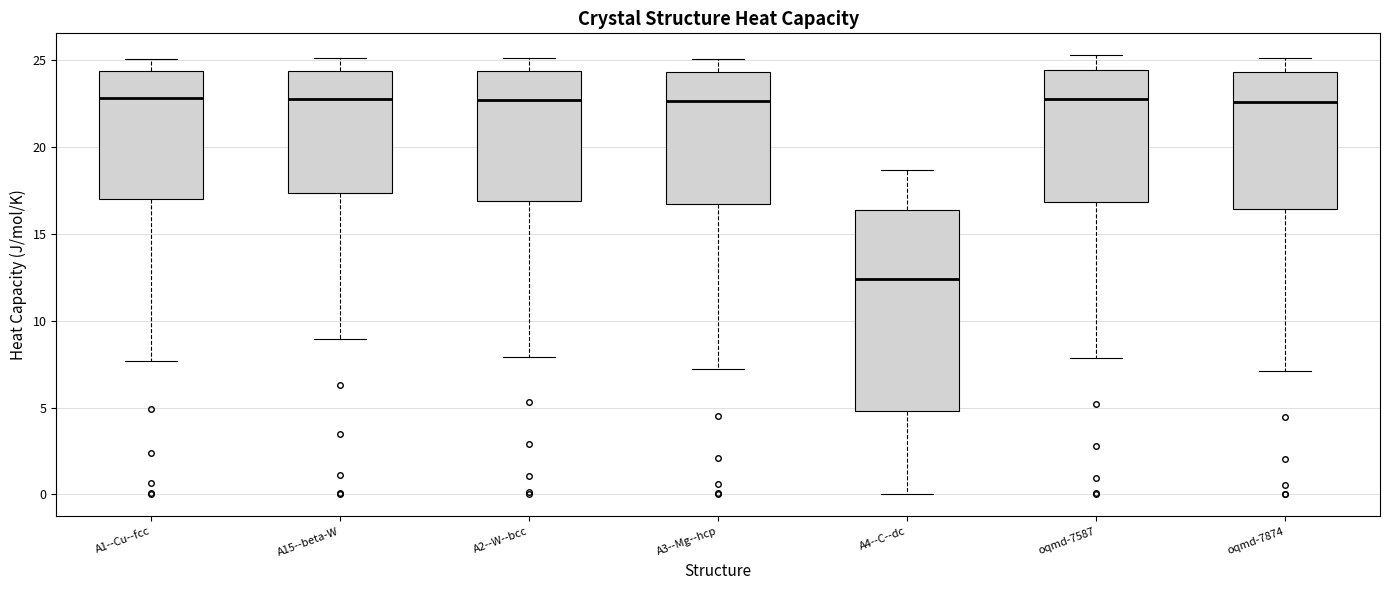

Reading left to right, read every box against the y-axis: the position of its median line, the range the box covers, and the ends of its whiskers. The values are not printed on the chart, so give them approximately, as read against the axis.

A1--Cu--fcc: median 23.0, box 17.0 to 24.5, whiskers 7.5 to 25.0
A15--beta-W: median 23.0, box 17.5 to 24.5, whiskers 9.0 to 25.0
A2--W--bcc: median 22.5, box 17.0 to 24.5, whiskers 8.0 to 25.0
A3--Mg--hcp: median 22.5, box 16.5 to 24.5, whiskers 7.0 to 25.0
A4--C--dc: median 12.5, box 5.0 to 16.5, whiskers 0.0 to 18.5
oqmd-7587: median 23.0, box 17.0 to 24.5, whiskers 8.0 to 25.5
oqmd-7874: median 22.5, box 16.5 to 24.5, whiskers 7.0 to 25.0